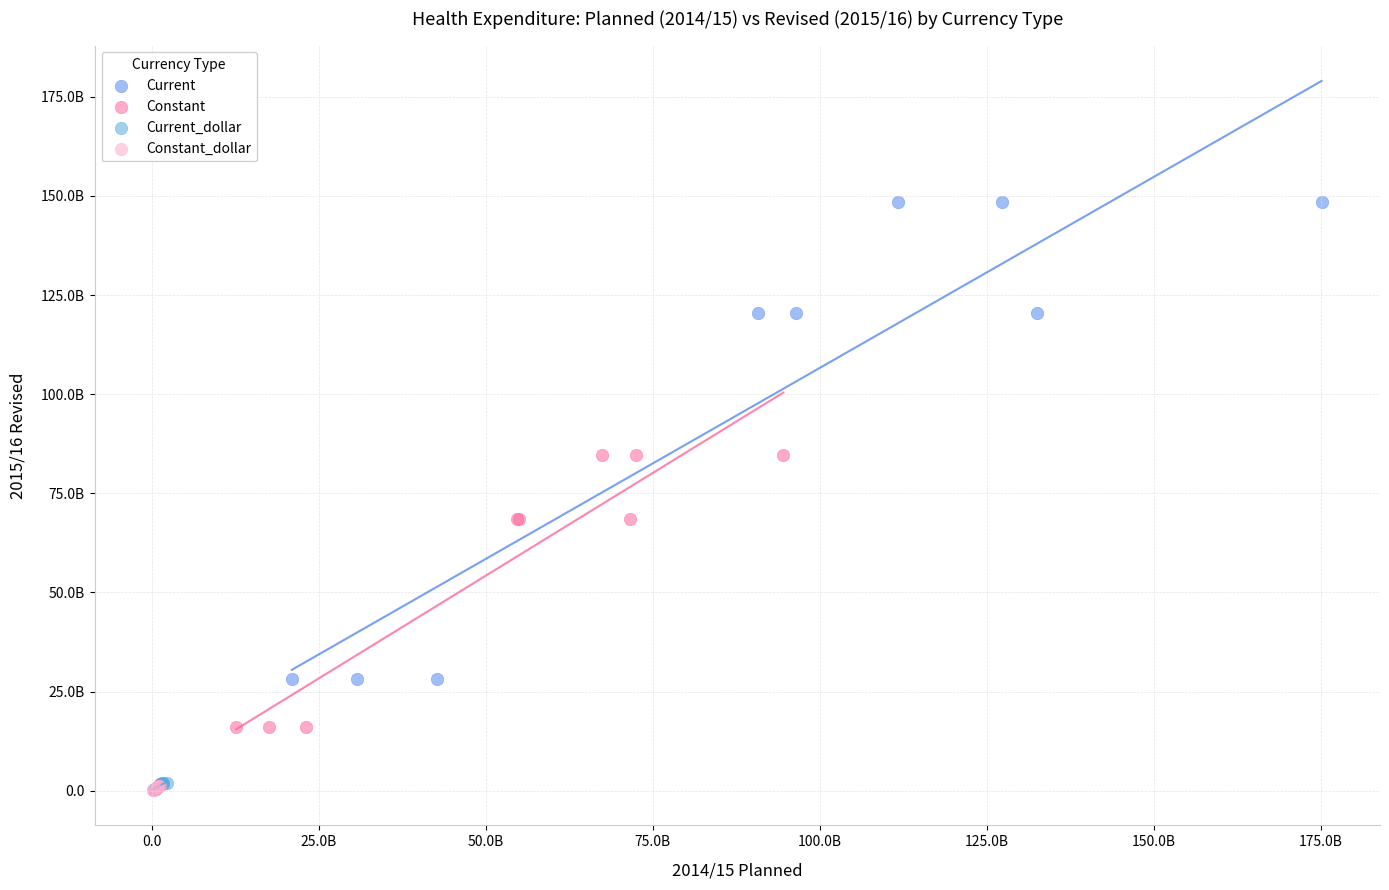

Which series has the widest spread of Y values?

Current